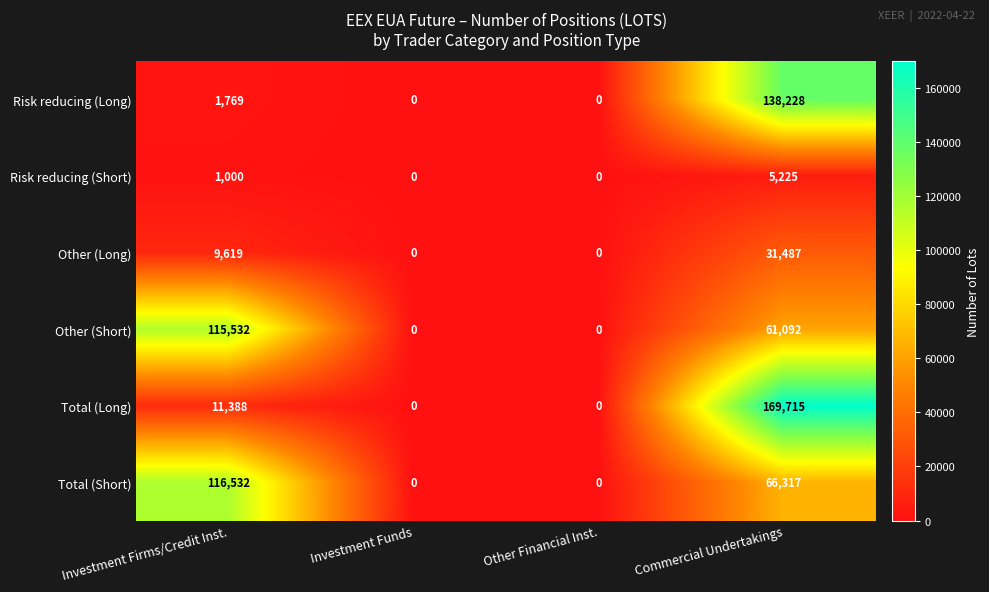

How many series are shown in this chart?

6